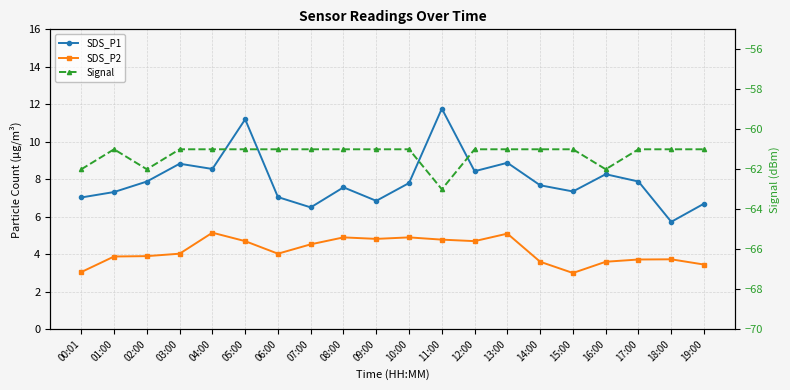

What is the spread (max minus min) of values at 05:00?

72.2